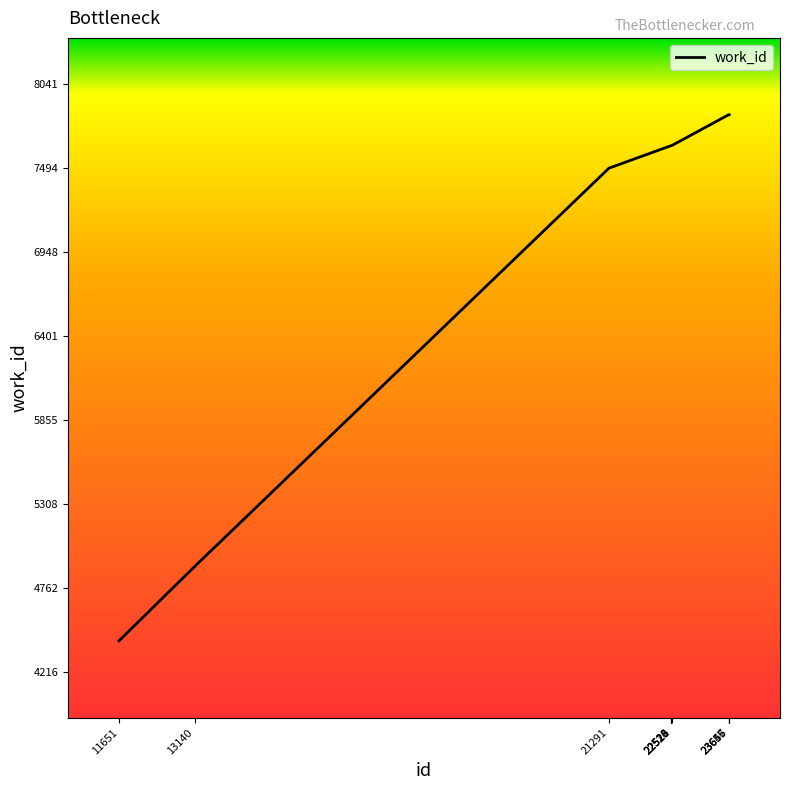

At which category does the chart reach its minimum across all series?

11651